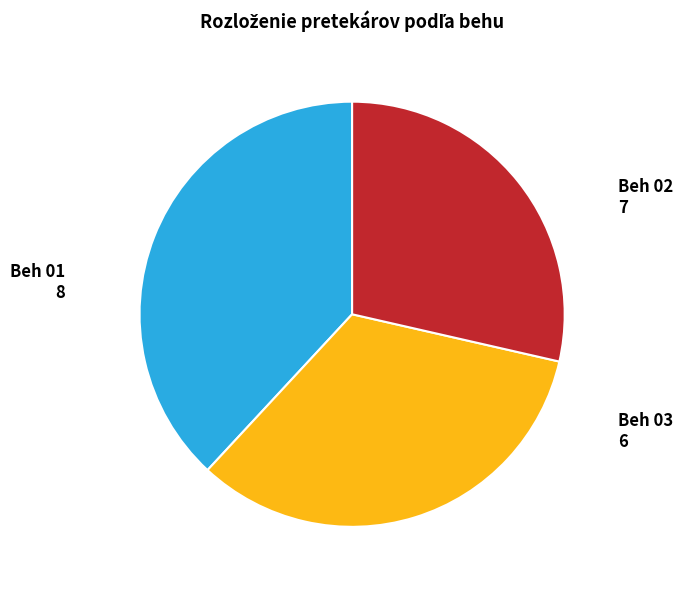

Does any single category account for the majority?

No